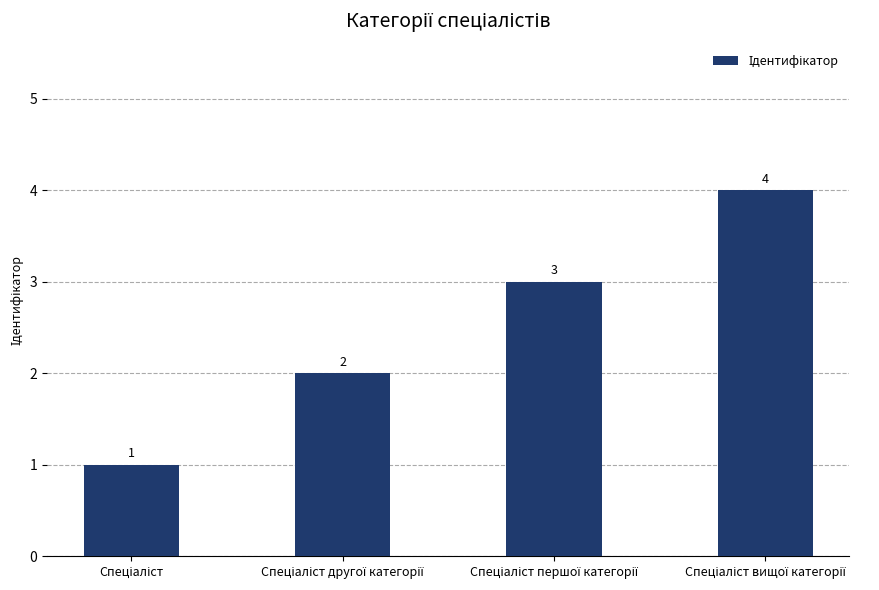

What is the value of the 4th bar from the left?

4